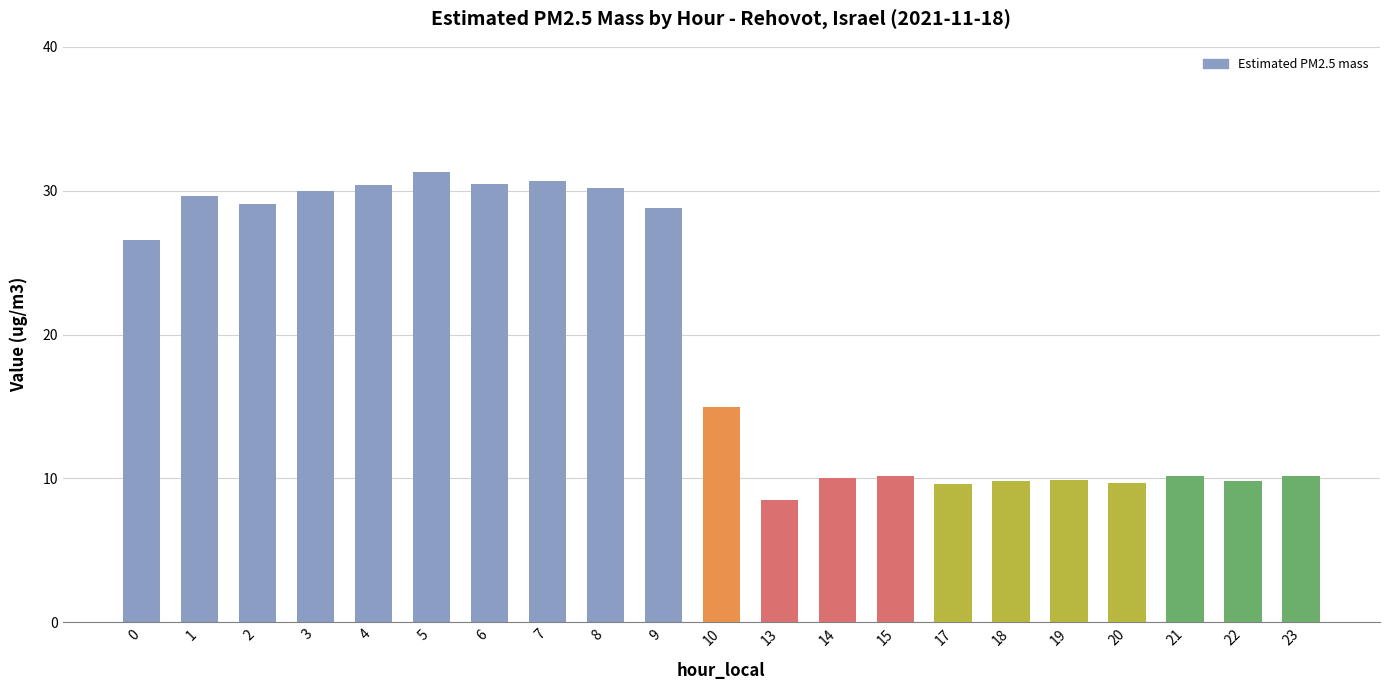

What is the value of the 3rd bar from the left?

29.1